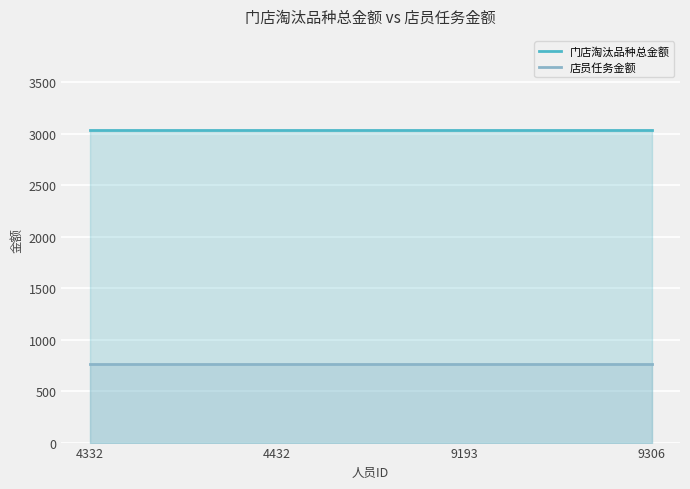

What value does the 店员任务金额 series have at 9306?

759.5